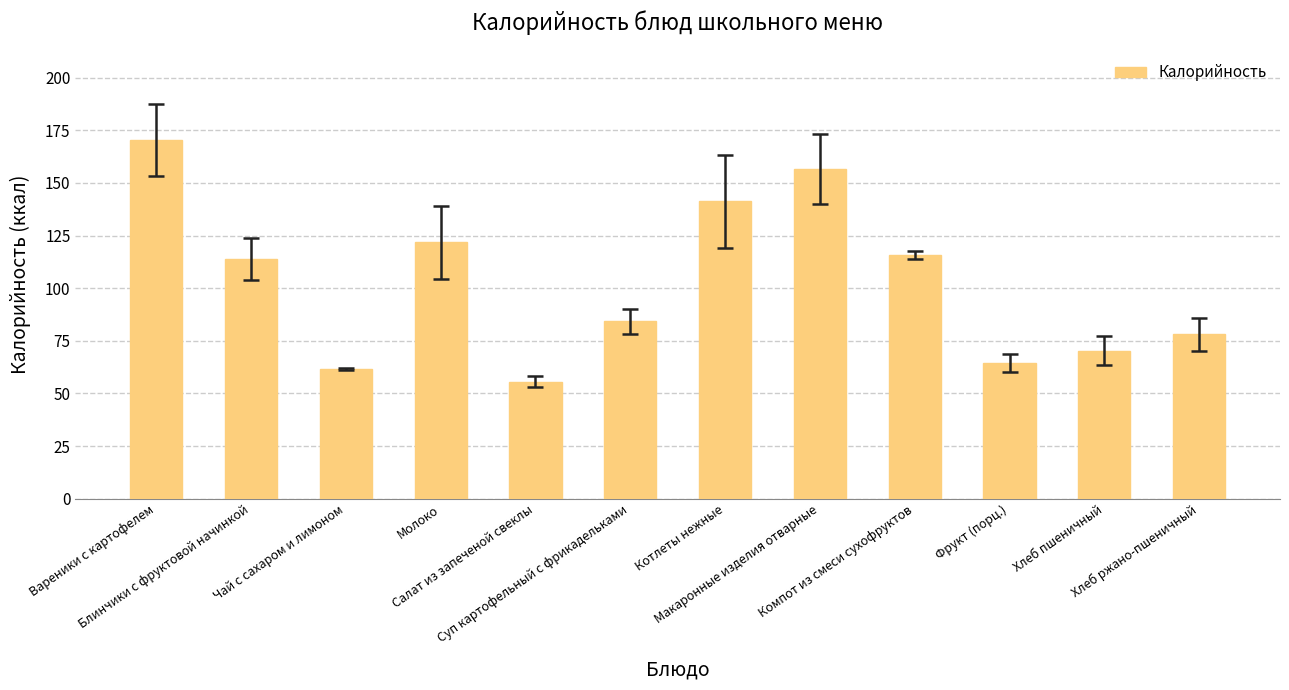

Which label corresponds to the largest value in the chart?

Вареники с картофелем